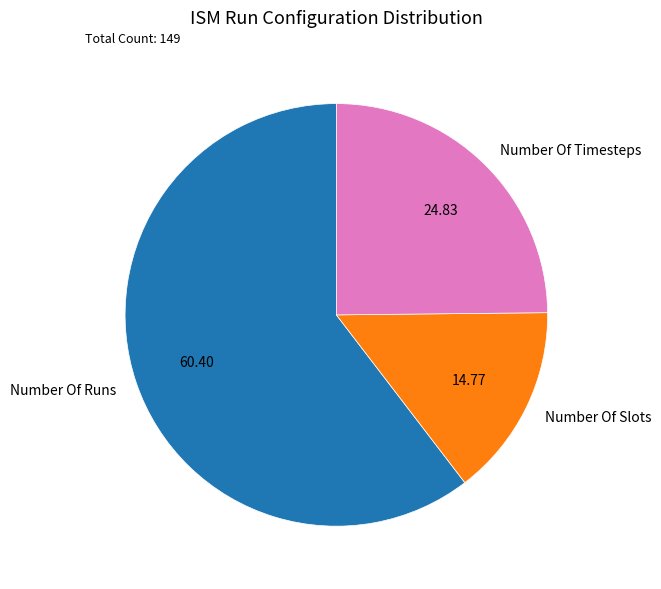

Which category has the smallest portion of the pie?

Number Of Slots